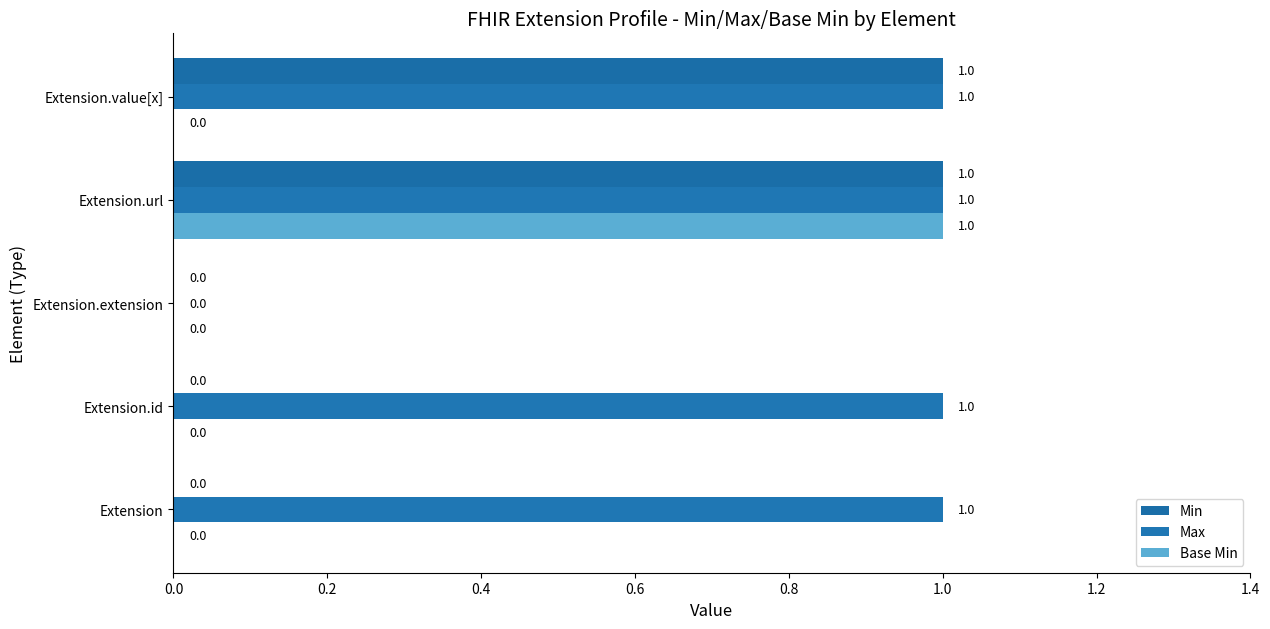

How many distinct data groups are displayed?

3